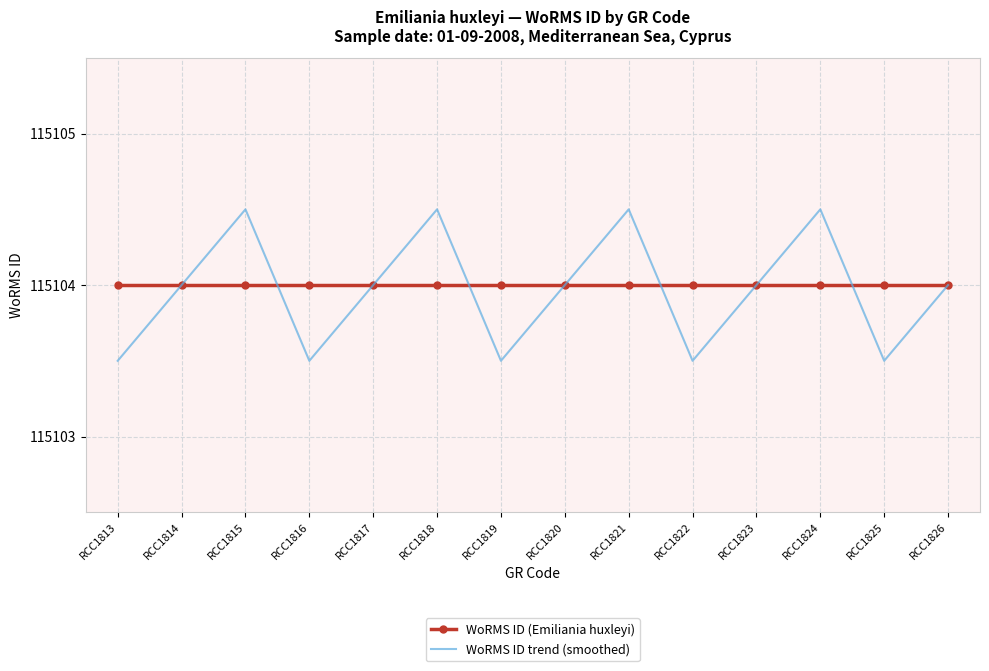

What is the approximate value of WoRMS ID trend (smoothed) at RCC1820?

115104.0